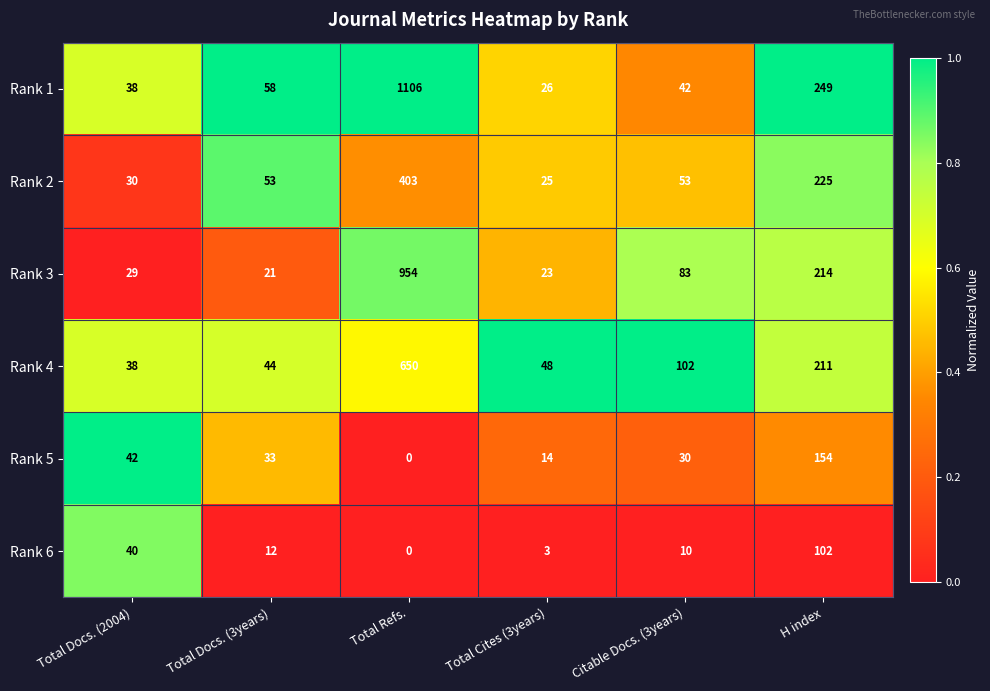

What is the spread (max minus min) of values at H index?

147